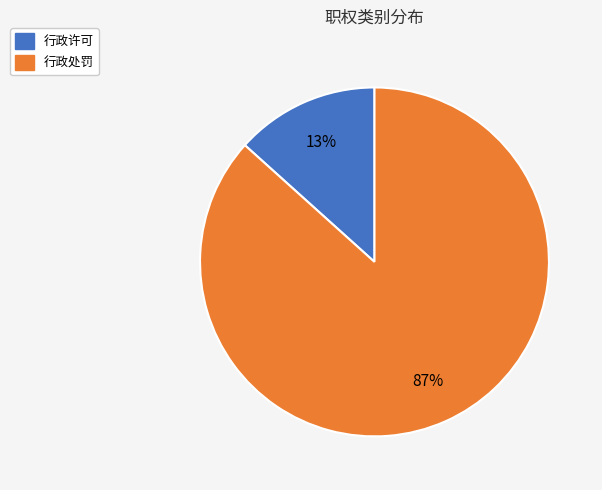

Do 行政处罚 and 行政许可 together represent more than half of the pie?

Yes